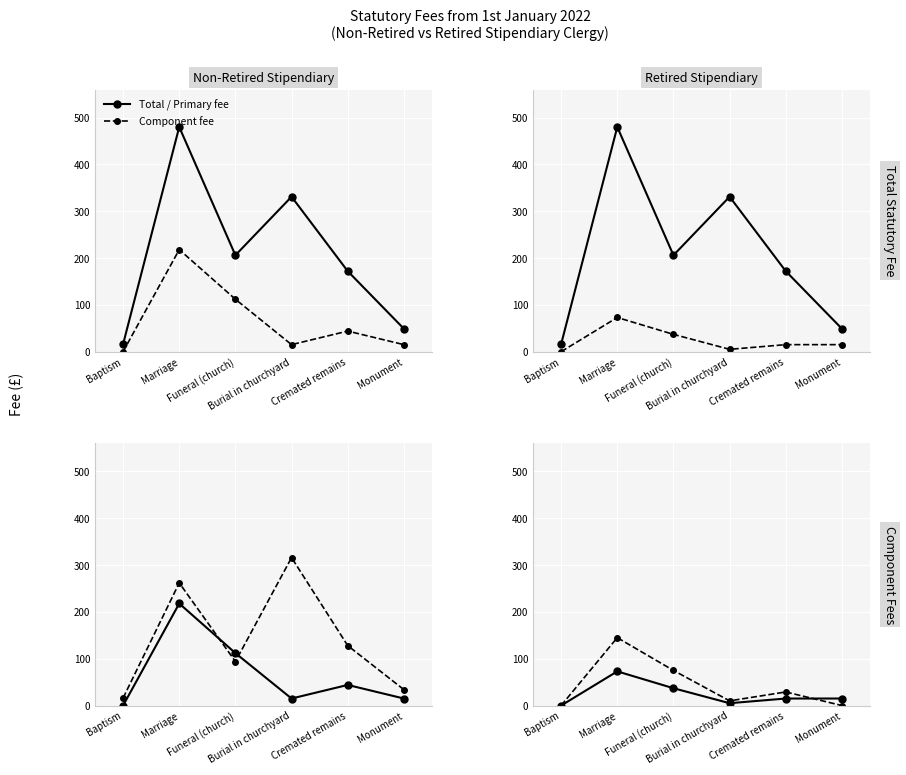

What is the difference between the Component fee values at Monument and Cremated remains?

29